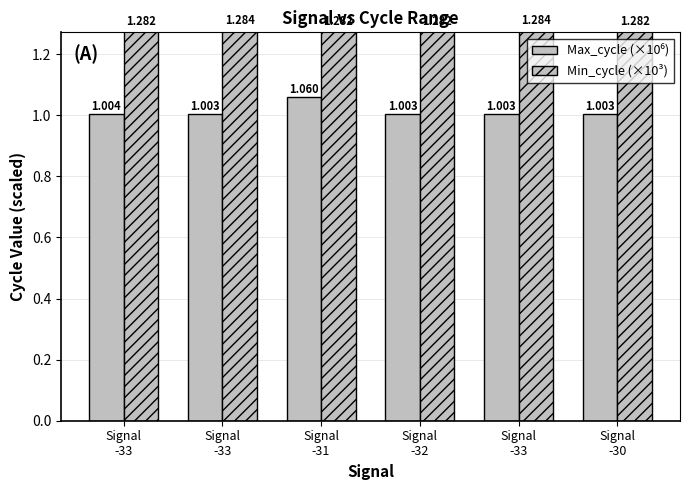

Count the number of categories in the chart.

6